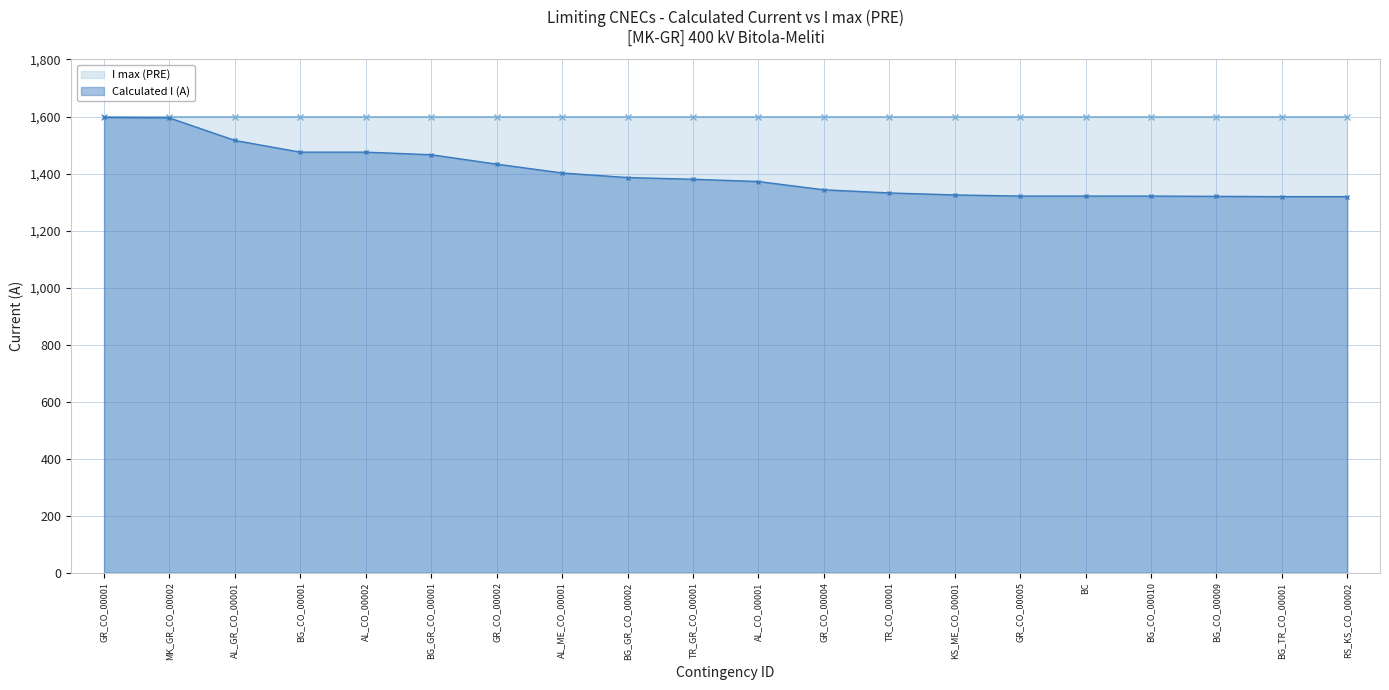

Where does the data first go above 1380?

GR_CO_00001